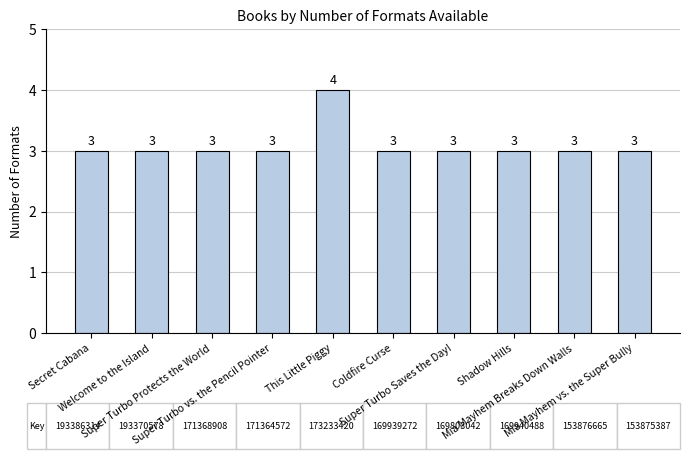

Count the values in the range 3 to 4.

10